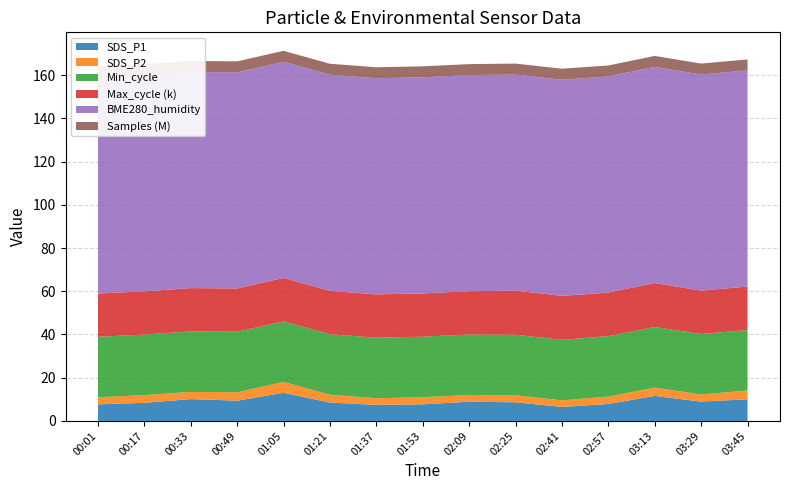

Reading right to left, transcribe all the data shown in this chart.

SDS_P1: 03:45=10.0	03:29=8.9	03:13=11.6	02:57=7.8	02:41=6.5	02:25=8.6	02:09=8.9	01:53=7.7	01:37=7.4	01:21=8.5	01:05=13.0	00:49=9.4	00:33=10.1	00:17=8.4	00:01=7.7
SDS_P2: 03:45=4.1	03:29=3.3	03:13=3.8	02:57=3.4	02:41=3.0	02:25=3.2	02:09=3.1	01:53=3.3	01:37=3.1	01:21=3.6	01:05=5.0	00:49=3.9	00:33=3.3	00:17=3.6	00:01=3.2
Min_cycle: 03:45=28.0	03:29=28.0	03:13=28.0	02:57=28.0	02:41=28.0	02:25=28.0	02:09=28.0	01:53=28.0	01:37=28.0	01:21=28.0	01:05=28.0	00:49=28.0	00:33=28.0	00:17=28.0	00:01=28.0
Max_cycle: 03:45=20107.0	03:29=20040.0	03:13=20388.0	02:57=20114.0	02:41=20373.0	02:25=20384.0	02:09=20016.0	01:53=20027.0	01:37=20052.0	01:21=20051.0	01:05=20115.0	00:49=20025.0	00:33=20040.0	00:17=20016.0	00:01=20029.0
BME280_humidity: 03:45=100.0	03:29=100.0	03:13=100.0	02:57=100.0	02:41=100.0	02:25=100.0	02:09=100.0	01:53=100.0	01:37=100.0	01:21=100.0	01:05=100.0	00:49=100.0	00:33=100.0	00:17=100.0	00:01=100.0
Samples: 03:45=5074030.0	03:29=5073151.0	03:13=5074780.0	02:57=5075306.0	02:41=5076256.0	02:25=5075305.0	02:09=5075469.0	01:53=5073668.0	01:37=5073866.0	01:21=5074552.0	01:05=5074393.0	00:49=5074137.0	00:33=5075283.0	00:17=5074902.0	00:01=5075355.0